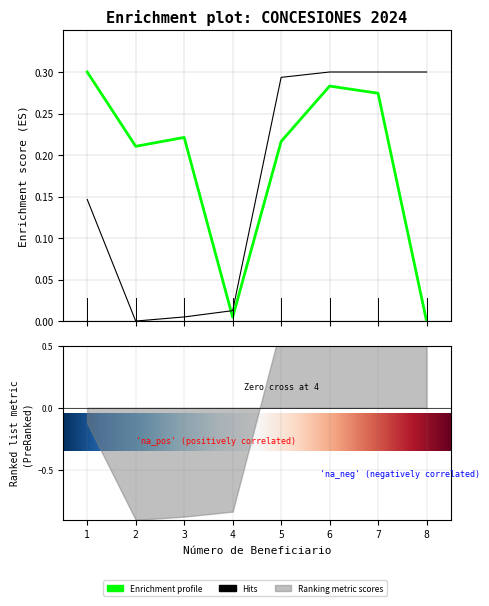

At which category does Monto total reach its first local valley?

2